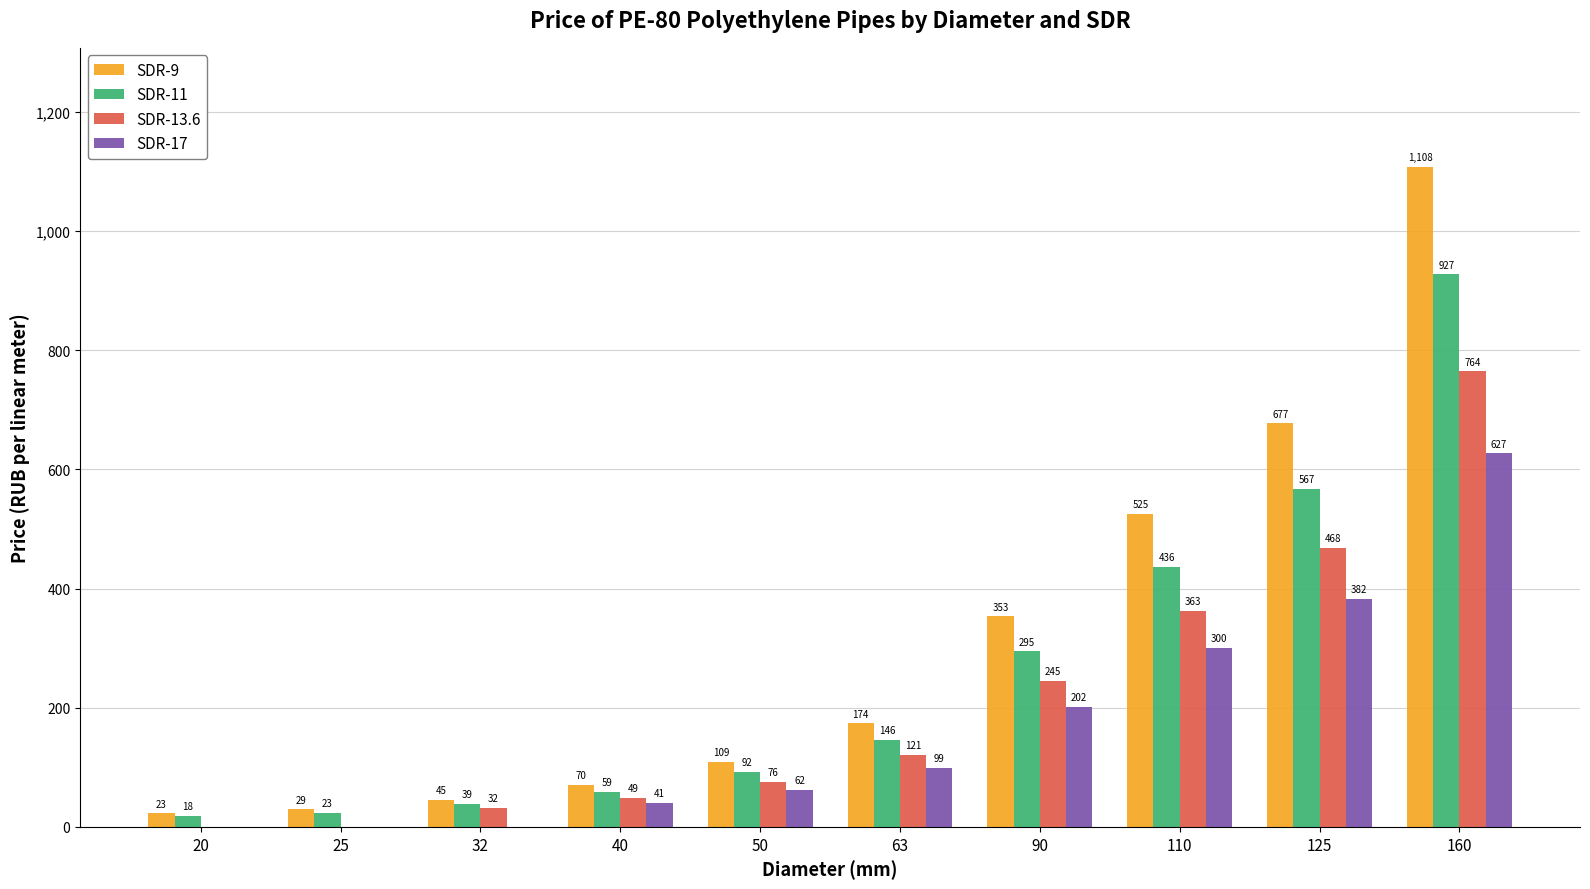

Which series has the widest spread of values?

SDR-9